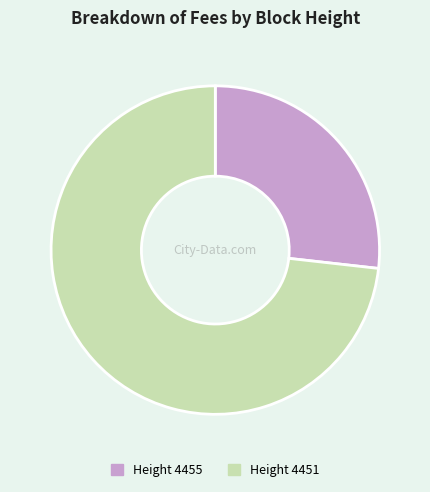

Count the number of slices in the pie.

2